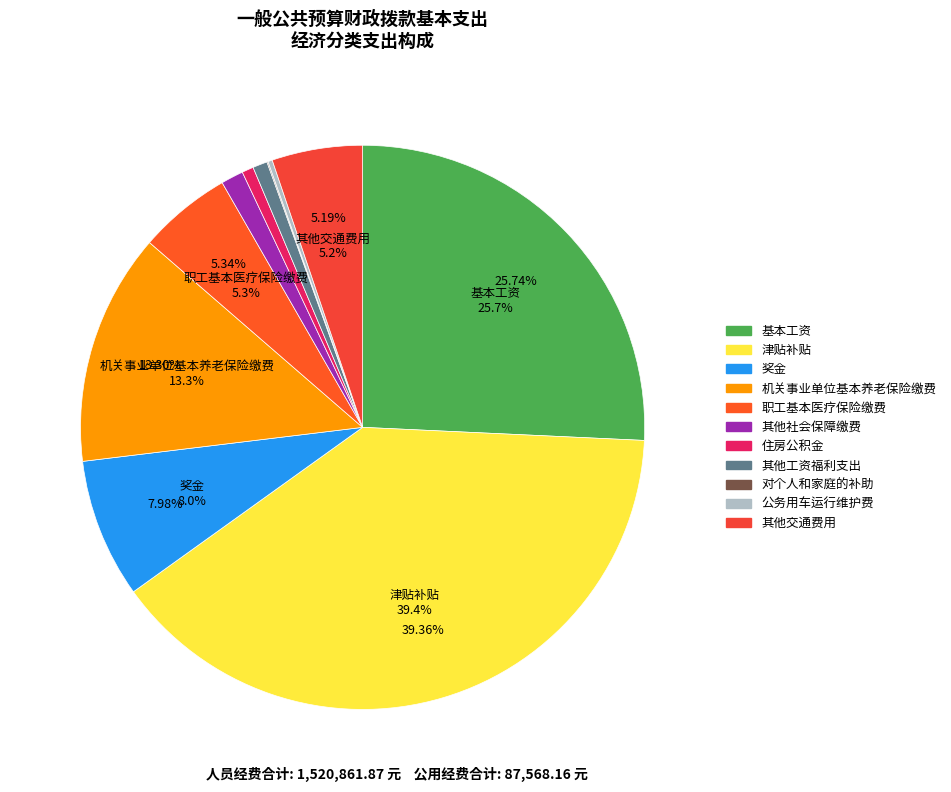

To the nearest percent, what percentage of the pie is 机关事业单位基本养老保险缴费?

13%